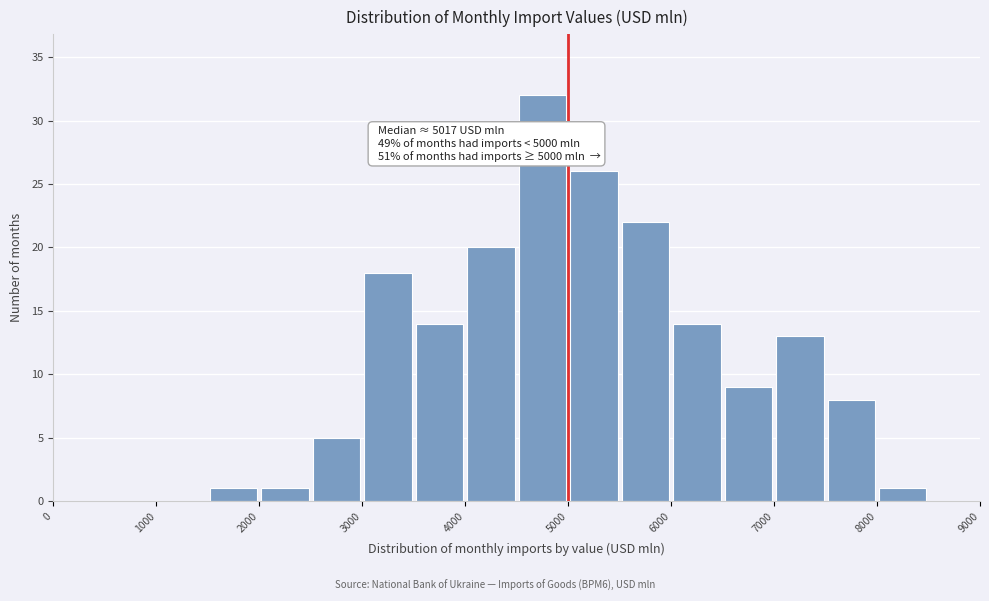

Which range on the x-axis has the tallest bar?

4500 to 5000